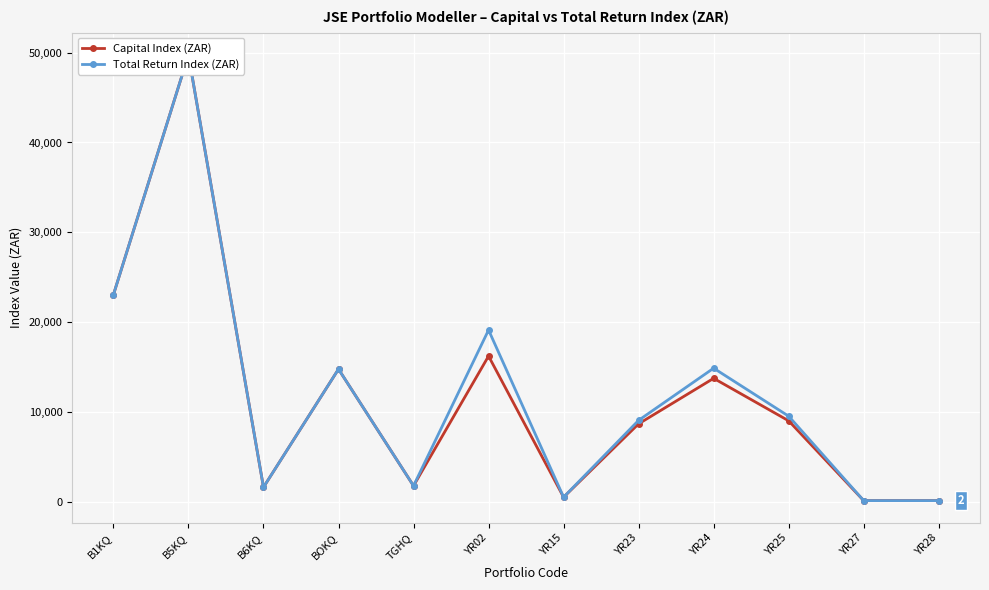

How many values in the Capital Index (ZAR) series are below 8991?

6